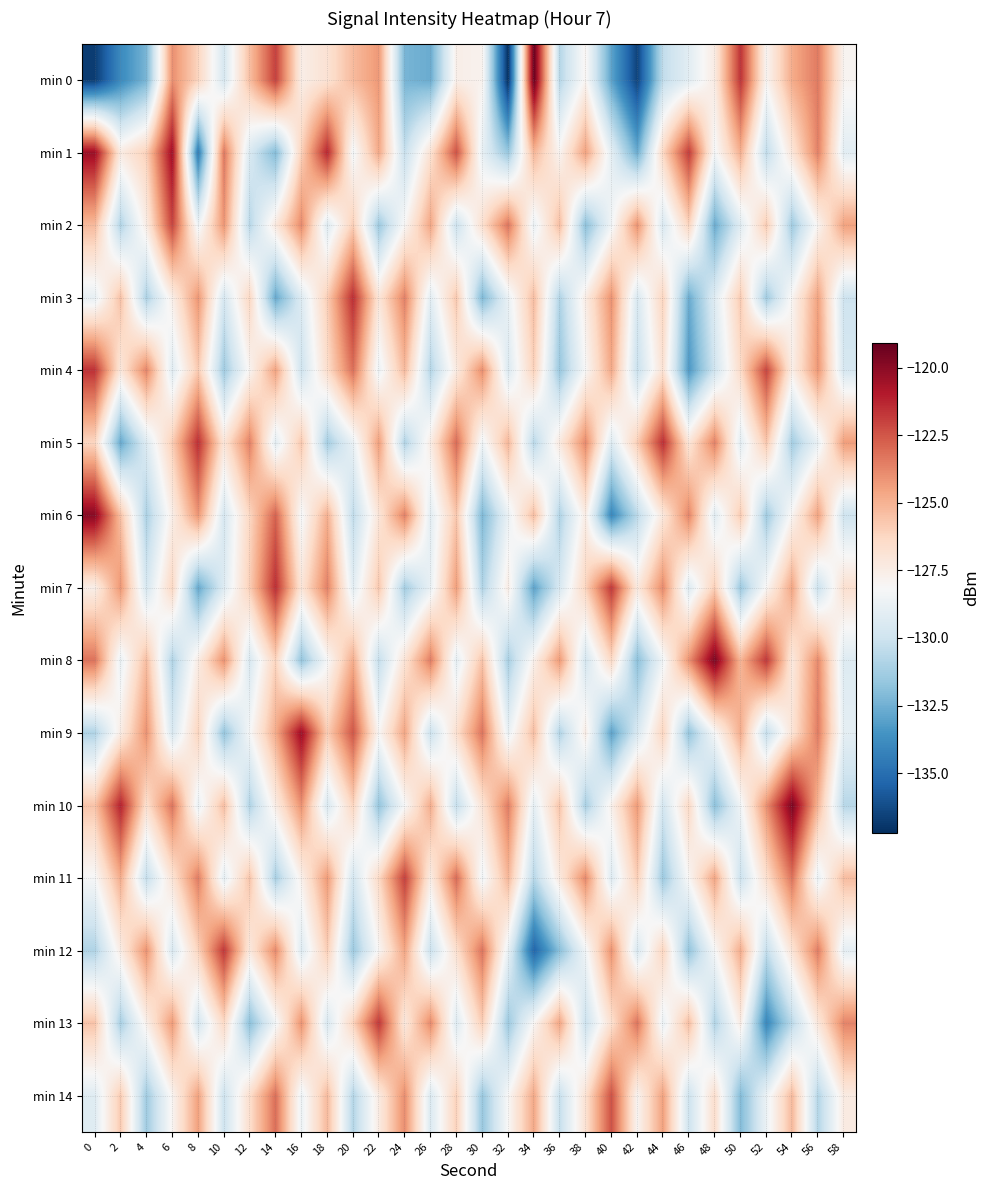

Reading left to right, what are all the values shown in this chart?

min 0: 0=-136.7	2=-133.9	4=-132.3	6=-124.0	8=-126.2	10=-129.6	12=-125.4	14=-121.9	16=-127.5	18=-126.8	20=-125.3	22=-124.2	24=-132.3	26=-132.7	28=-127.6	30=-127.8	32=-137.2	34=-119.1	36=-130.7	38=-127.9	40=-132.9	42=-136.5	44=-130.4	46=-129.1	48=-127.4	50=-121.6	52=-127.9	54=-124.8	56=-123.4	58=-127.9
min 1: 0=-120.4	2=-127.4	4=-126.0	6=-120.4	8=-134.5	10=-123.3	12=-129.5	14=-132.1	16=-126.0	18=-121.2	20=-128.5	22=-124.7	24=-130.2	26=-126.8	28=-122.3	30=-128.9	32=-131.6	34=-125.1	36=-127.9	38=-124.5	40=-129.0	42=-132.7	44=-126.2	46=-121.8	48=-128.3	50=-124.9	52=-130.5	54=-127.0	56=-123.6	58=-129.1
min 2: 0=-125.2	2=-130.9	4=-127.5	6=-122.0	8=-128.6	10=-124.1	12=-130.7	14=-127.2	16=-123.8	18=-129.3	20=-125.9	22=-131.5	24=-128.0	26=-124.6	28=-130.1	30=-126.7	32=-123.2	34=-128.8	36=-125.3	38=-131.9	40=-128.5	42=-124.0	44=-129.6	46=-126.1	48=-132.7	50=-129.2	52=-125.8	54=-131.3	56=-127.9	58=-124.5
min 3: 0=-128.9	2=-125.5	4=-131.0	6=-127.6	8=-124.1	10=-129.7	12=-126.2	14=-132.8	16=-129.3	18=-125.9	20=-121.5	22=-127.0	24=-123.6	26=-129.1	28=-125.7	30=-132.2	32=-128.8	34=-125.3	36=-130.9	38=-127.5	40=-124.0	42=-129.6	44=-126.1	46=-132.7	48=-129.2	50=-125.8	52=-131.3	54=-127.9	56=-124.5	58=-130.0
min 4: 0=-121.6	2=-127.1	4=-123.7	6=-129.2	8=-125.8	10=-131.3	12=-127.9	14=-124.5	16=-130.0	18=-126.6	20=-123.1	22=-128.7	24=-125.2	26=-130.8	28=-127.3	30=-123.9	32=-129.5	34=-126.0	36=-131.6	38=-128.1	40=-124.7	42=-130.2	44=-126.8	46=-133.3	48=-129.9	50=-126.5	52=-122.0	54=-127.6	56=-124.1	58=-129.7
min 5: 0=-126.2	2=-132.8	4=-129.3	6=-125.9	8=-121.5	10=-127.0	12=-123.6	14=-129.1	16=-125.7	18=-131.2	20=-128.8	22=-124.3	24=-130.9	26=-127.5	28=-123.0	30=-128.6	32=-125.1	34=-130.7	36=-127.2	38=-123.8	40=-129.3	42=-125.9	44=-121.5	46=-127.0	48=-123.6	50=-129.1	52=-125.7	54=-131.2	56=-128.8	58=-124.3
min 6: 0=-119.9	2=-125.5	4=-131.0	6=-127.6	8=-124.1	10=-129.7	12=-126.2	14=-122.8	16=-128.3	18=-124.9	20=-130.5	22=-127.0	24=-123.6	26=-129.1	28=-125.7	30=-132.2	32=-128.8	34=-125.3	36=-130.9	38=-127.5	40=-134.0	42=-130.6	44=-127.1	46=-123.7	48=-129.2	50=-125.8	52=-131.3	54=-127.9	56=-124.5	58=-130.0
min 7: 0=-127.6	2=-124.1	4=-129.7	6=-126.2	8=-132.8	10=-129.3	12=-125.9	14=-121.5	16=-127.0	18=-123.6	20=-129.1	22=-125.7	24=-131.2	26=-128.8	28=-124.3	30=-130.9	32=-127.5	34=-133.0	36=-129.6	38=-126.1	40=-121.7	42=-127.2	44=-123.8	46=-129.3	48=-125.9	50=-131.5	52=-128.0	54=-124.6	56=-130.1	58=-126.7
min 8: 0=-123.2	2=-128.8	4=-125.3	6=-130.9	8=-127.5	10=-124.0	12=-129.6	14=-126.1	16=-131.7	18=-128.2	20=-124.8	22=-130.3	24=-126.9	26=-123.5	28=-129.0	30=-125.6	32=-131.1	34=-127.7	36=-124.2	38=-129.8	40=-126.3	42=-131.9	44=-128.5	46=-124.0	48=-119.6	50=-125.1	52=-121.7	54=-127.2	56=-123.8	58=-129.3
min 9: 0=-130.9	2=-127.5	4=-124.0	6=-129.6	8=-126.1	10=-131.7	12=-128.2	14=-124.8	16=-120.3	18=-125.9	20=-122.5	22=-128.0	24=-124.6	26=-130.1	28=-126.7	30=-123.2	32=-128.8	34=-125.3	36=-130.9	38=-127.5	40=-133.0	42=-129.6	44=-126.1	46=-131.7	48=-128.2	50=-124.8	52=-130.3	54=-126.9	56=-123.5	58=-129.0
min 10: 0=-125.6	2=-121.1	4=-126.7	6=-123.2	8=-128.8	10=-125.3	12=-130.9	14=-127.5	16=-124.0	18=-129.6	20=-126.1	22=-131.7	24=-128.2	26=-124.8	28=-130.3	30=-126.9	32=-123.5	34=-129.0	36=-125.6	38=-131.1	40=-127.7	42=-124.2	44=-129.8	46=-126.3	48=-131.9	50=-128.5	52=-124.0	54=-119.6	56=-125.1	58=-130.7
min 11: 0=-128.2	2=-124.8	4=-130.3	6=-126.9	8=-123.5	10=-129.0	12=-125.6	14=-131.1	16=-127.7	18=-124.2	20=-129.8	22=-126.3	24=-121.9	26=-127.5	28=-123.0	30=-128.6	32=-125.1	34=-130.7	36=-127.2	38=-123.8	40=-129.3	42=-125.9	44=-131.5	46=-128.0	48=-124.6	50=-130.1	52=-126.7	54=-123.2	56=-128.8	58=-125.3
min 12: 0=-130.9	2=-127.5	4=-124.0	6=-129.6	8=-126.1	10=-121.7	12=-127.2	14=-123.8	16=-129.3	18=-125.9	20=-131.5	22=-128.0	24=-124.6	26=-130.1	28=-126.7	30=-123.2	32=-128.8	34=-135.3	36=-131.9	38=-128.5	40=-124.0	42=-129.6	44=-126.1	46=-131.7	48=-128.2	50=-124.8	52=-130.3	54=-126.9	56=-123.5	58=-129.0
min 13: 0=-125.6	2=-131.1	4=-127.7	6=-124.2	8=-129.8	10=-126.3	12=-131.9	14=-128.5	16=-124.0	18=-129.6	20=-126.1	22=-121.7	24=-127.2	26=-123.8	28=-129.3	30=-125.9	32=-131.5	34=-128.0	36=-124.6	38=-130.1	40=-126.7	42=-123.2	44=-128.8	46=-125.3	48=-130.9	50=-127.5	52=-134.0	54=-130.6	56=-127.1	58=-123.7
min 14: 0=-129.2	2=-125.8	4=-131.3	6=-127.9	8=-124.5	10=-130.0	12=-126.6	14=-123.1	16=-128.7	18=-125.2	20=-130.8	22=-127.3	24=-123.9	26=-129.5	28=-126.0	30=-131.6	32=-128.1	34=-124.7	36=-130.2	38=-126.8	40=-122.3	42=-127.9	44=-124.5	46=-130.0	48=-126.6	50=-132.1	52=-128.7	54=-125.2	56=-130.8	58=-127.3